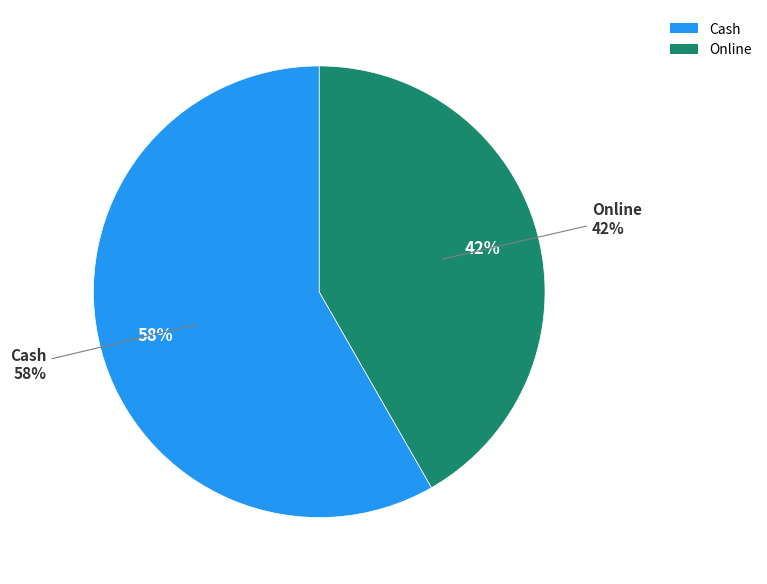

To the nearest percent, what is the combined percentage of Cash and Online?

100%